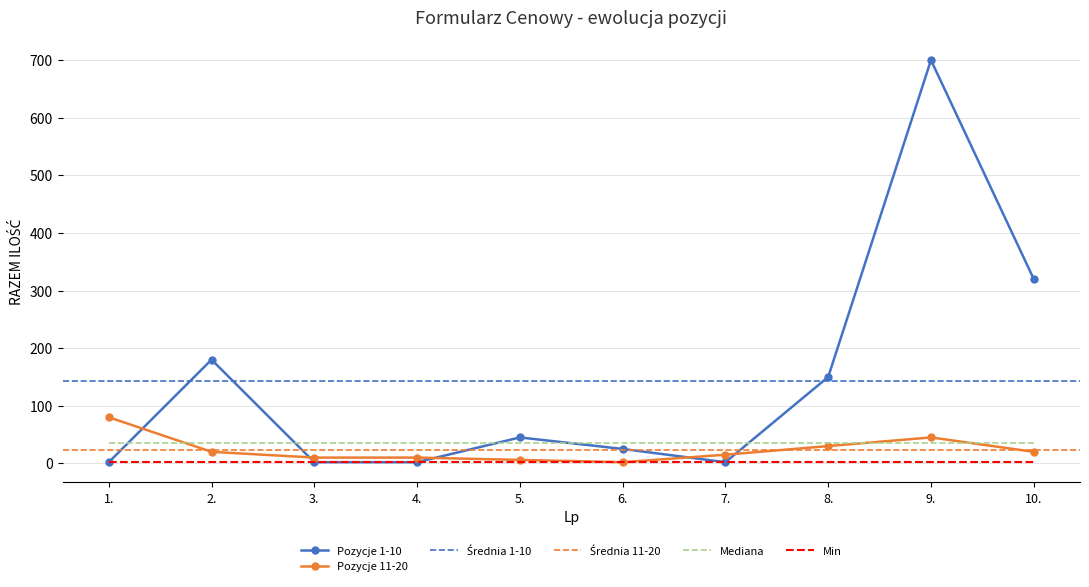

What is the label of the 8th point from the left?

8.